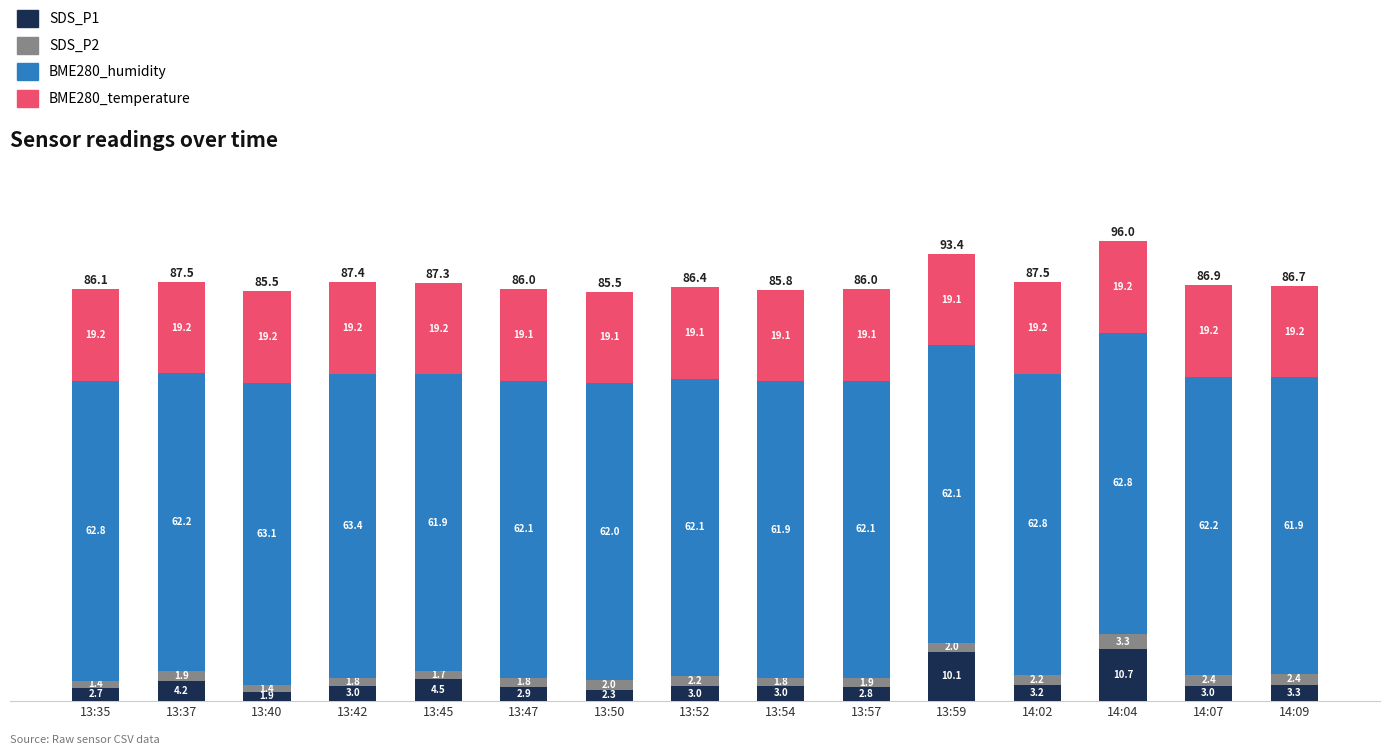

At which category is the sum across all series the highest?

14:04